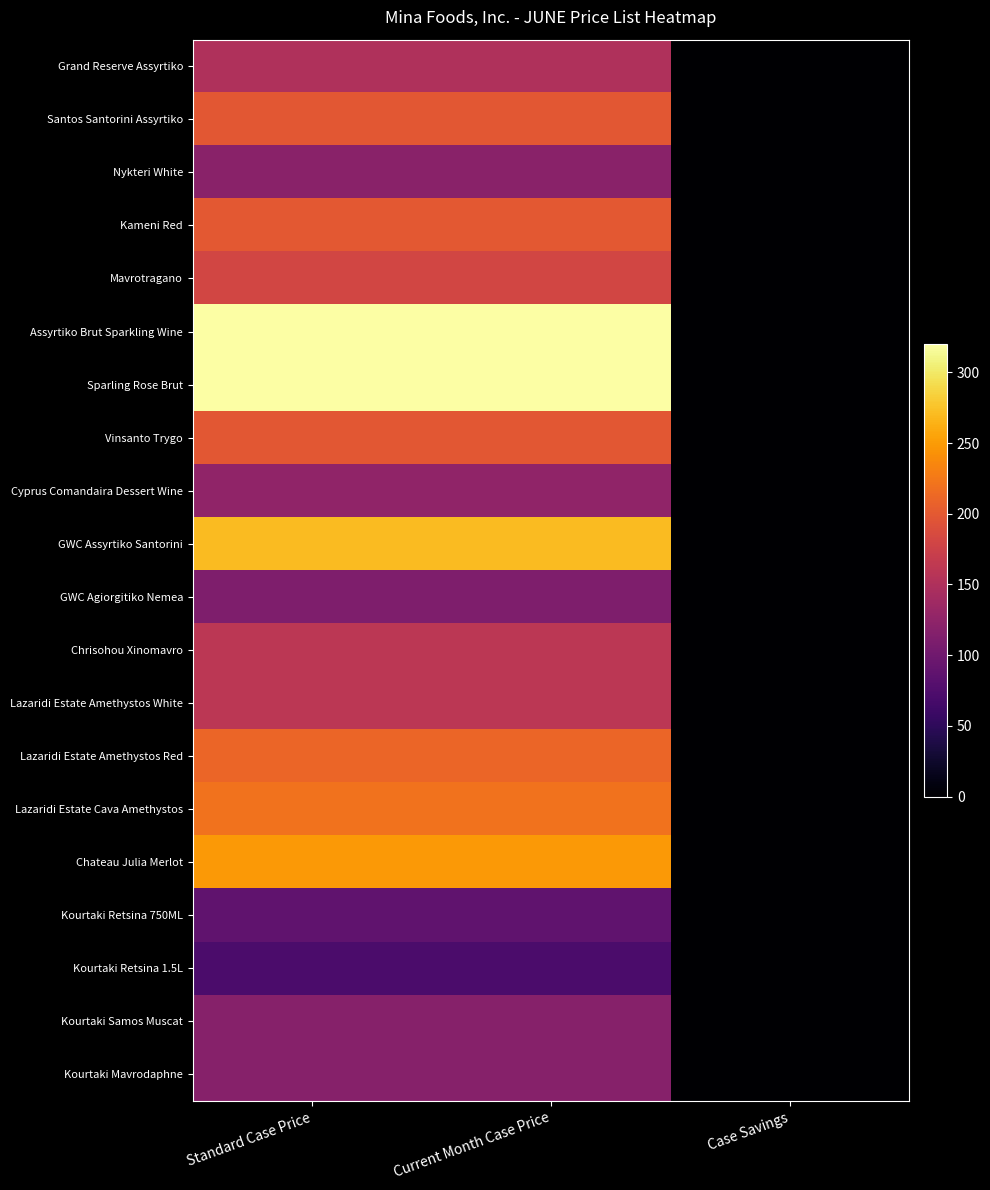

Which series has the widest spread of values?

Assyrtiko Brut Sparkling Wine